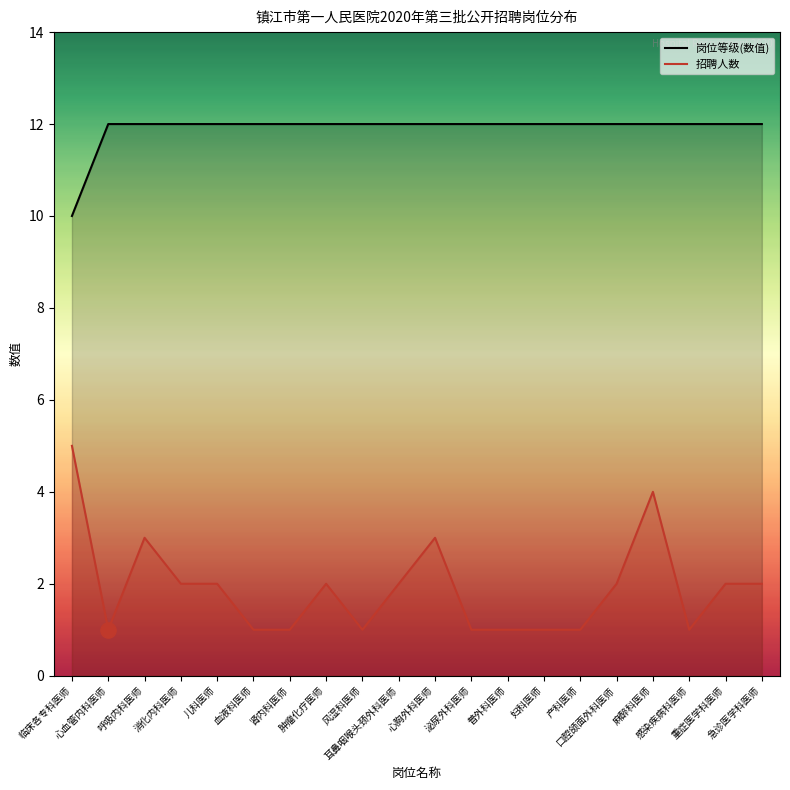

What are all the series names shown in the legend?

岗位等级(数值), 招聘人数